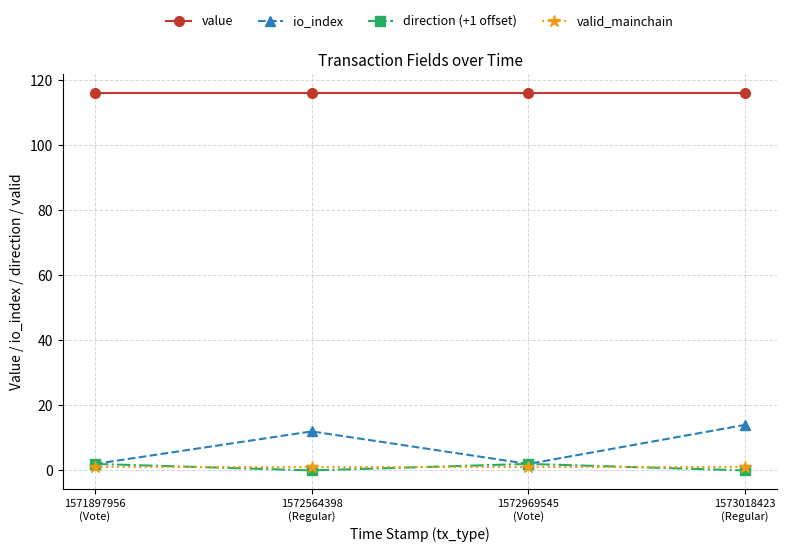

What is the average value of the value series?

116.0